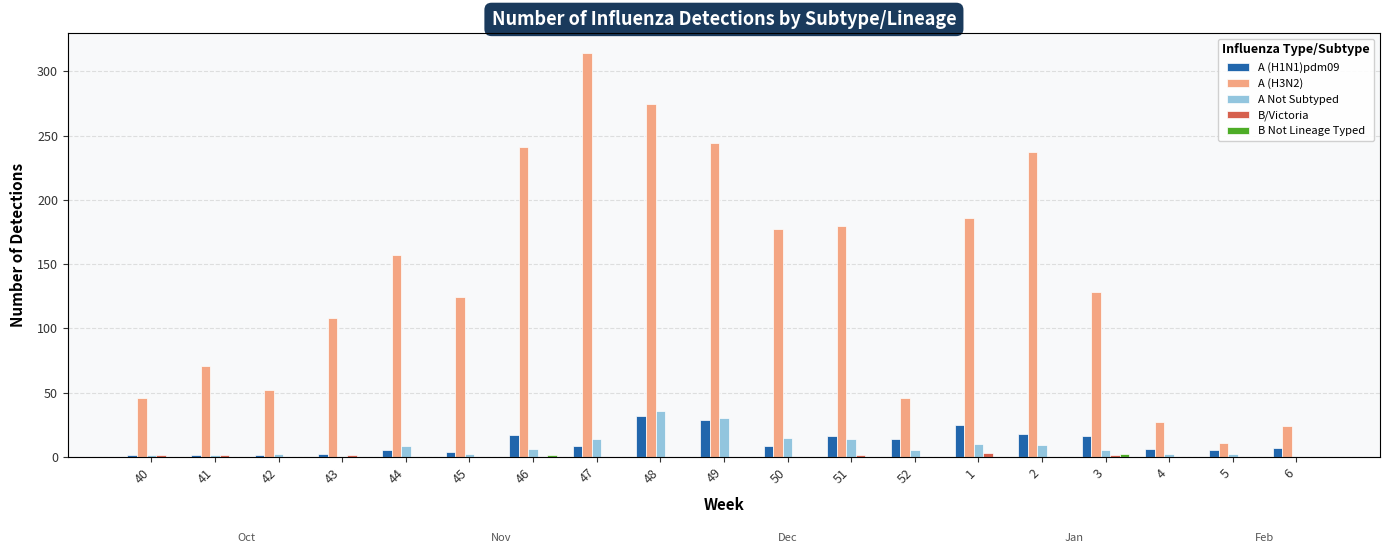

What is the label of the 11th bar from the right?

48